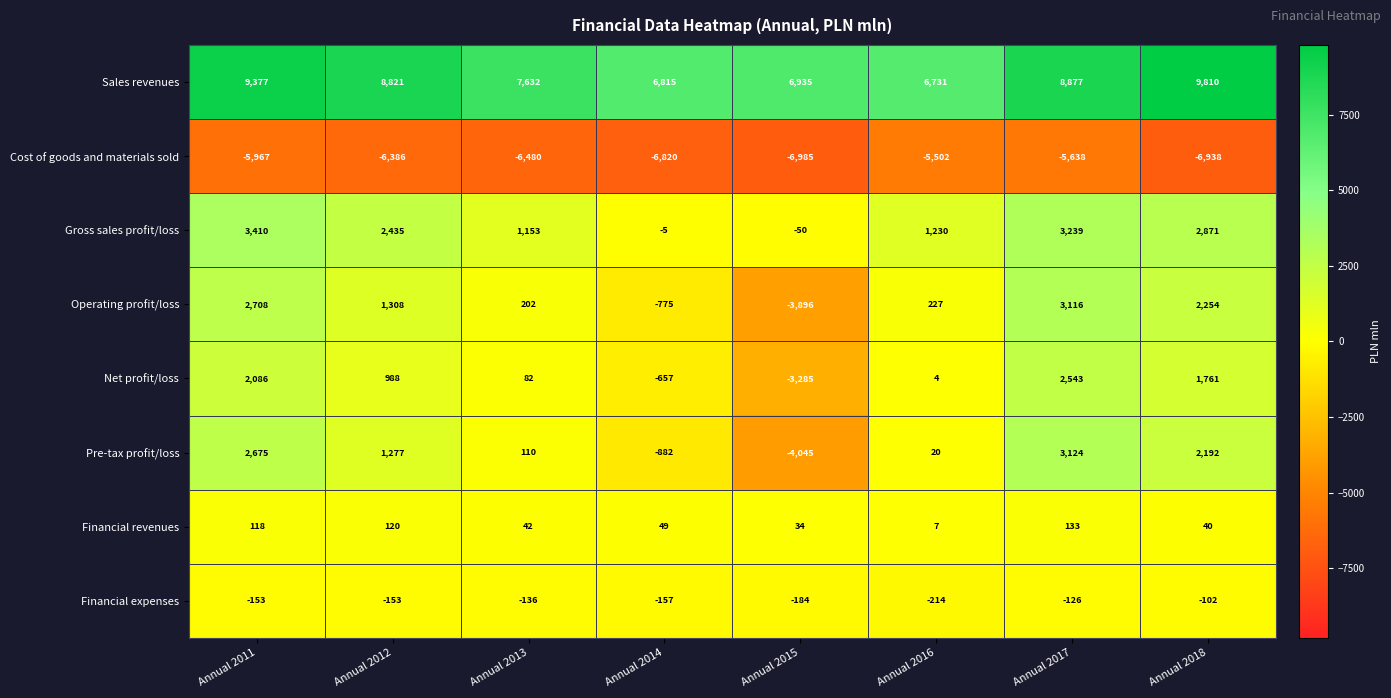

Rank the series at Annual 2014 from lowest to highest value.

Cost of goods and materials sold, Pre-tax profit/loss, Operating profit/loss, Net profit/loss, Financial expenses, Gross sales profit/loss, Financial revenues, Sales revenues